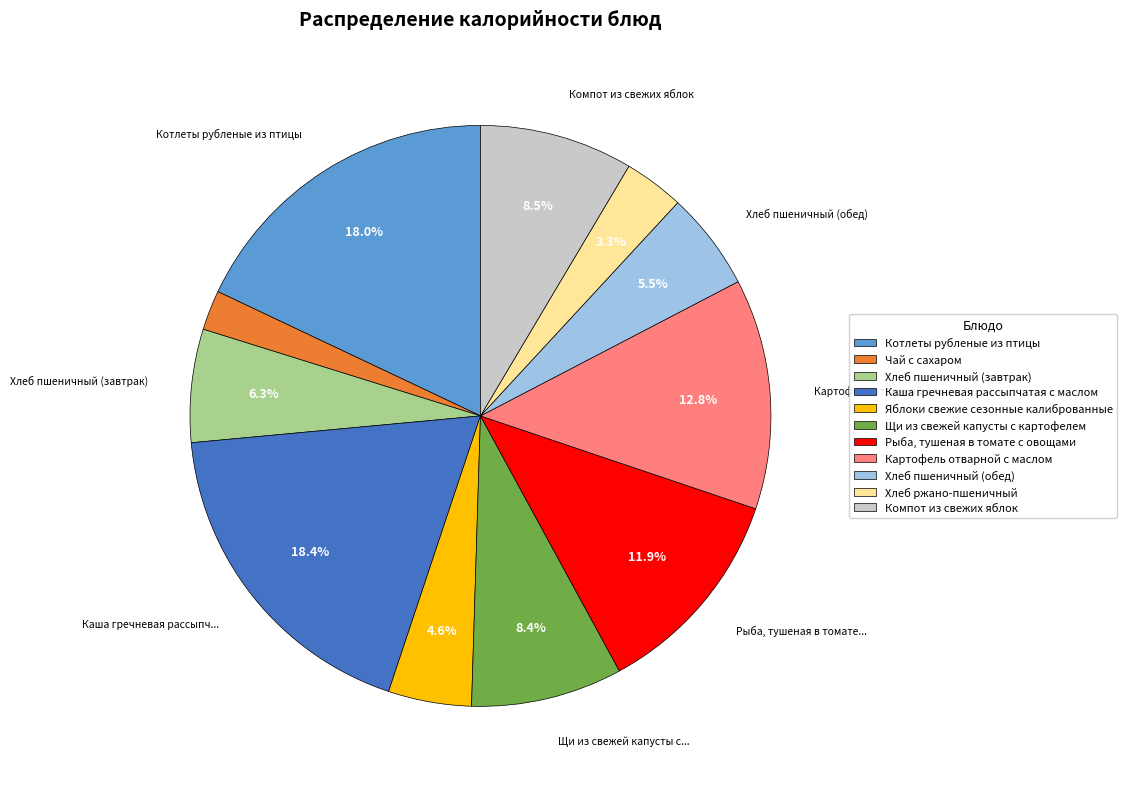

What percentage is the Картофель отварной с маслом slice, to the nearest percent?

13%